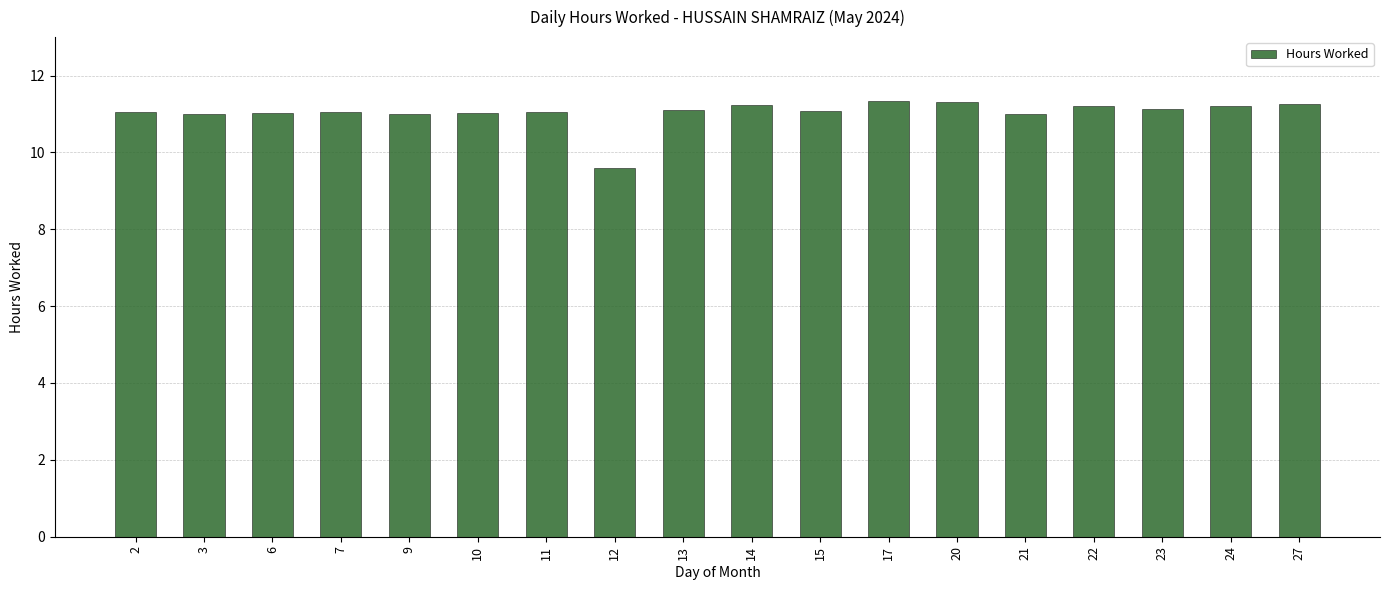

What is the greatest value displayed?

11.3